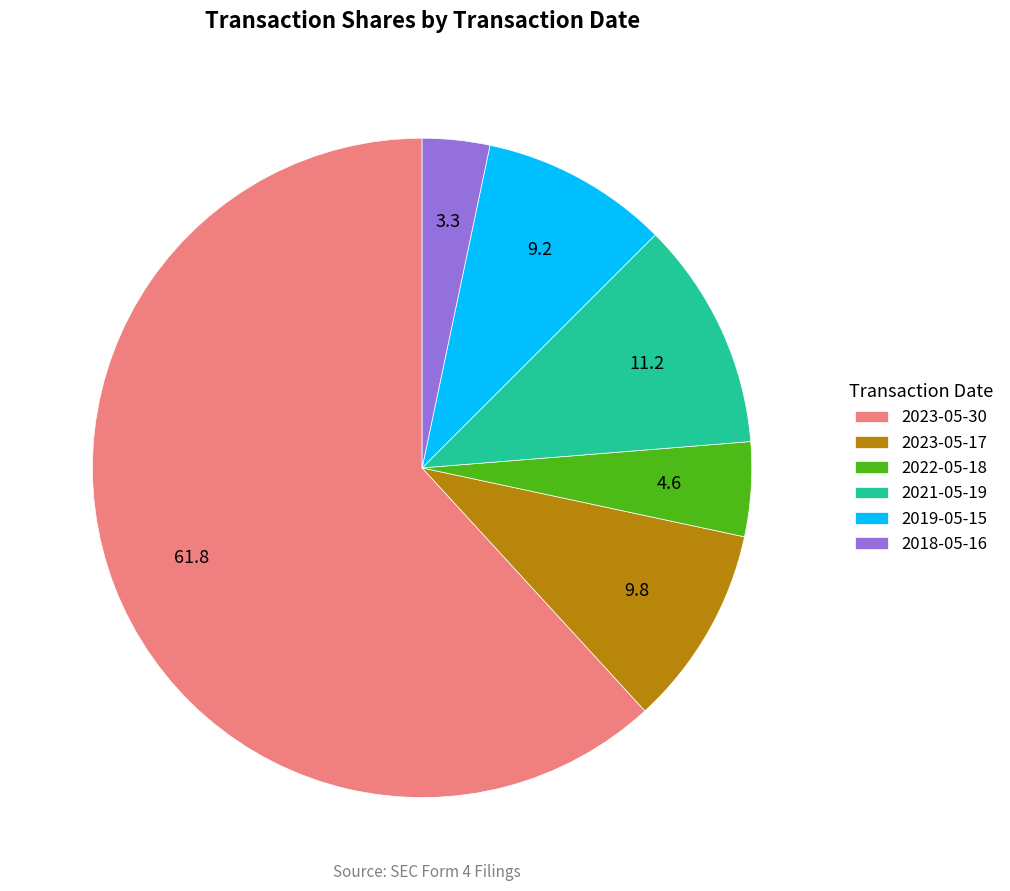

Which category has the biggest portion of the pie?

2023-05-30